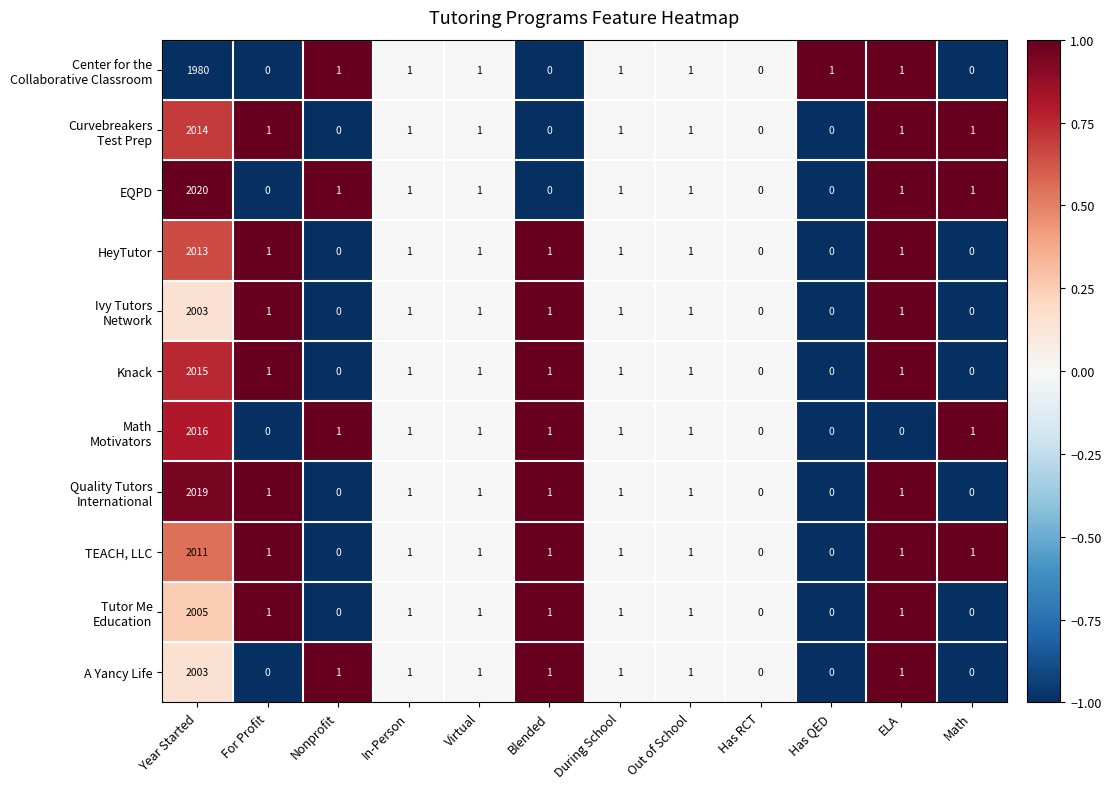

Which category has the highest value in the HeyTutor series?

Year Started